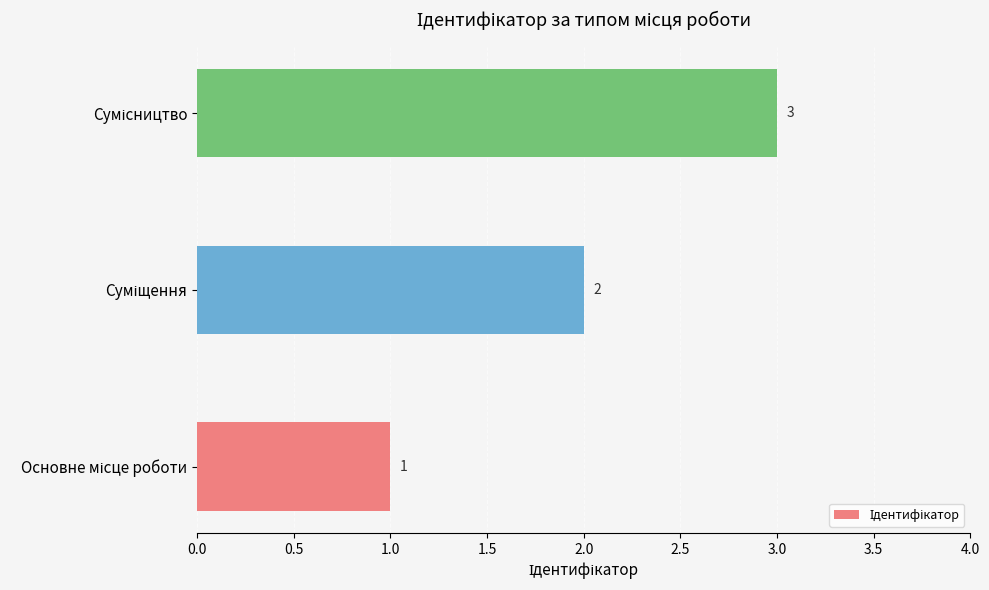

What is the smallest value displayed?

1